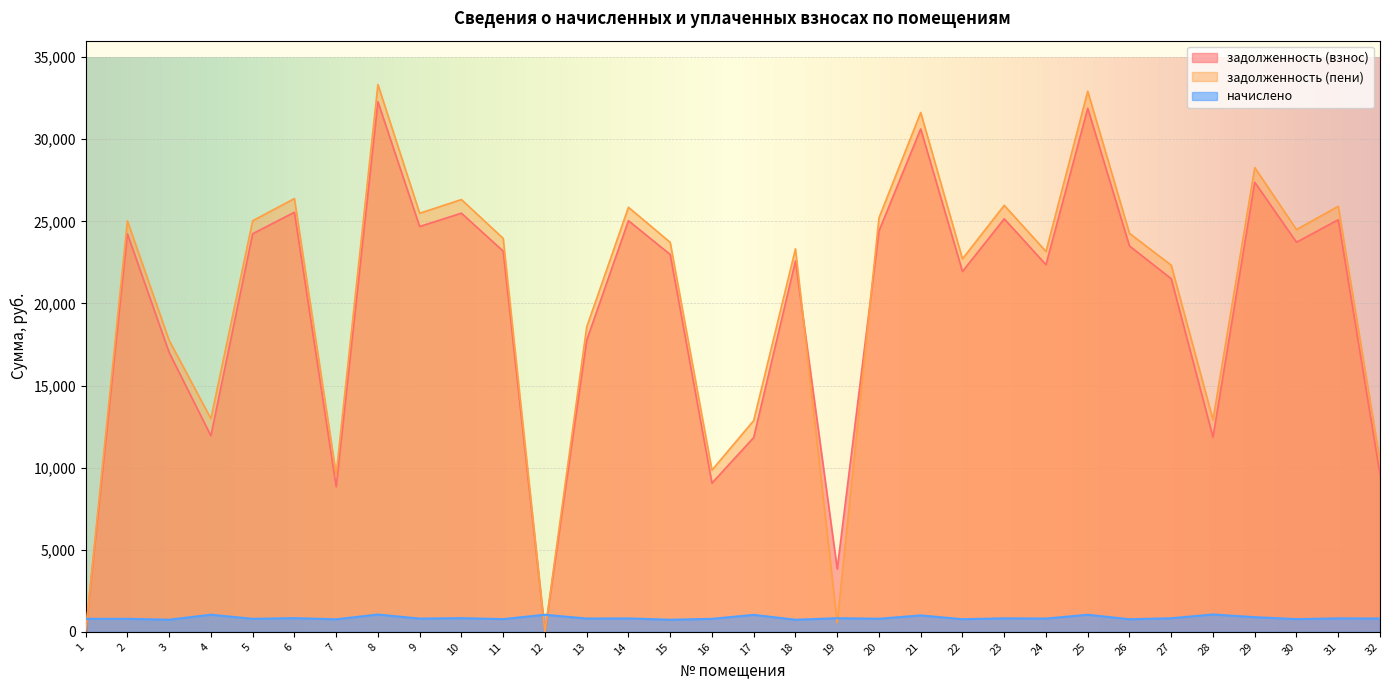

Rank the categories by задолженность (взнос) value from highest to lowest.

8, 25, 21, 29, 6, 10, 23, 31, 14, 9, 20, 5, 2, 30, 26, 11, 15, 18, 24, 22, 27, 13, 3, 4, 28, 17, 32, 16, 7, 19, 12, 1